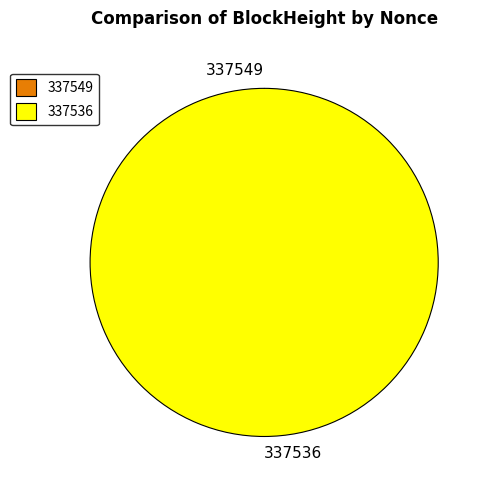

Which slice is the largest?

337536